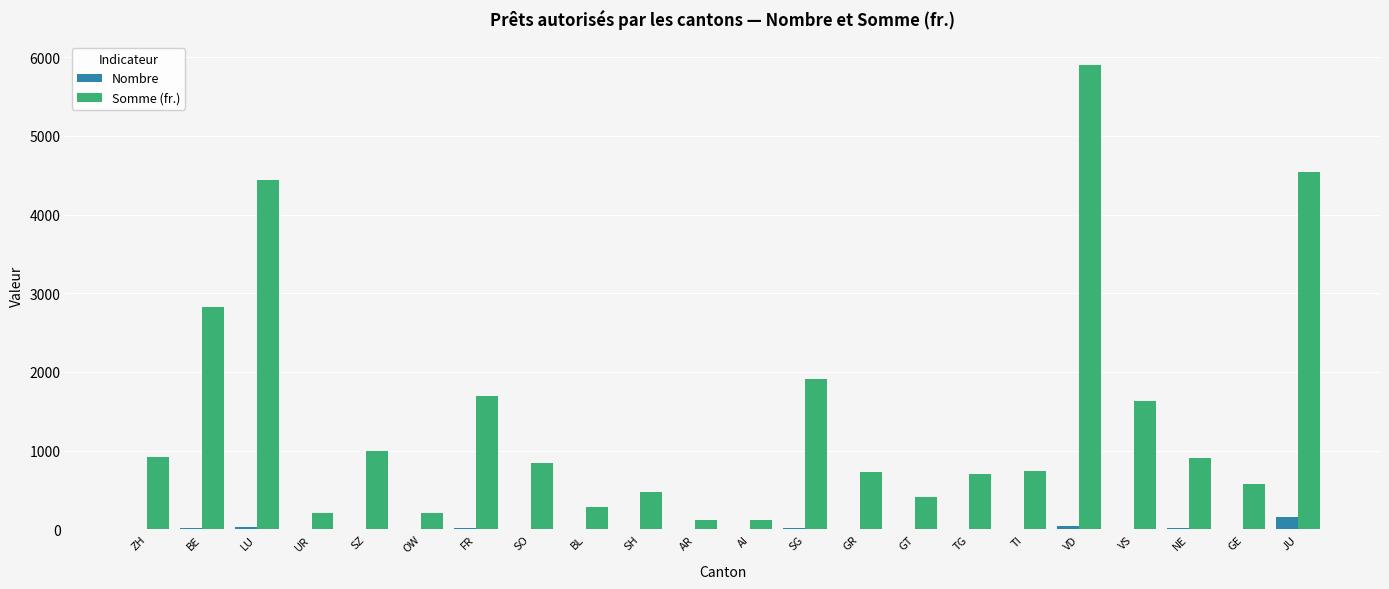

Which category has the highest value in the Somme (fr.) series?

VD